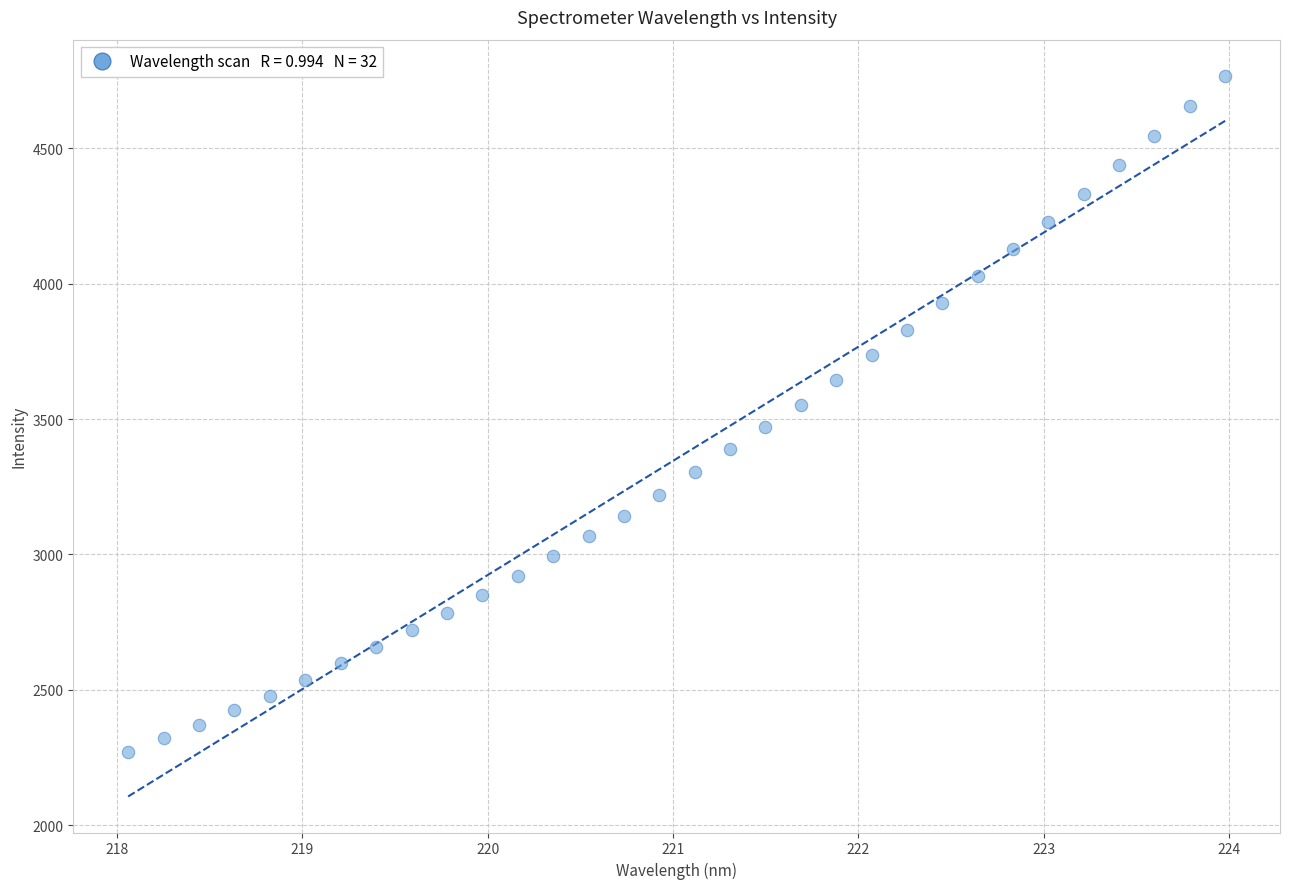

What is the range of Y values (max minus min)?

2498.0